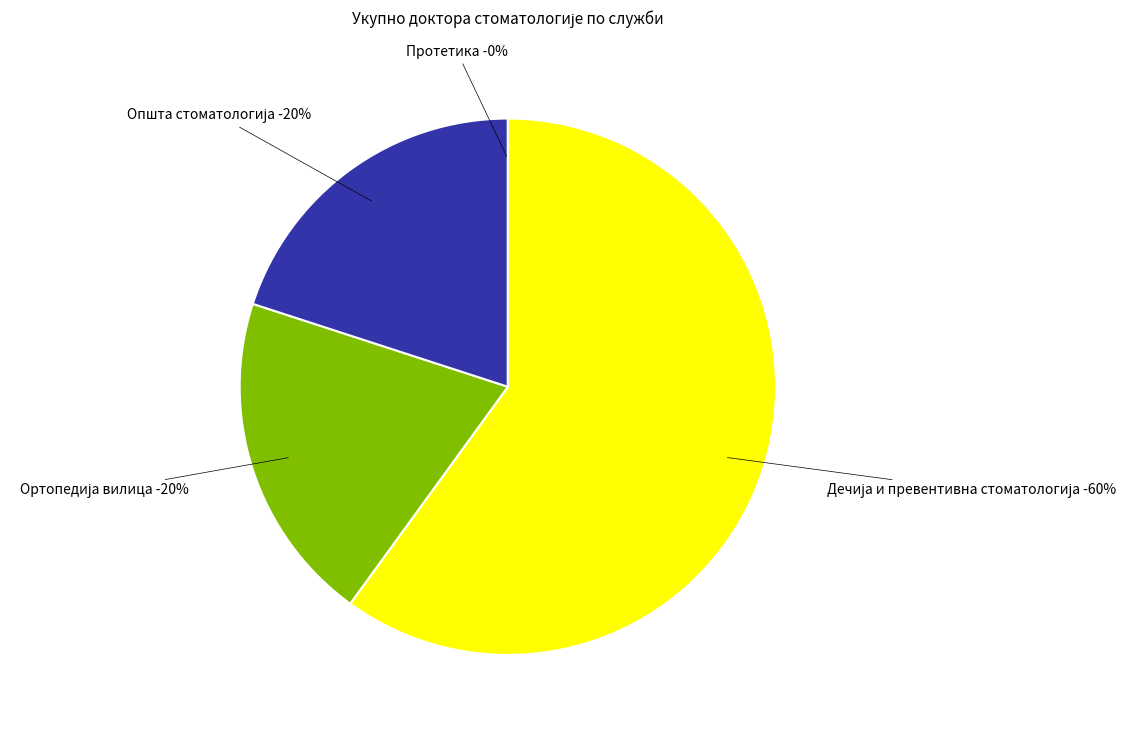

Which slice is the smallest?

Протетика